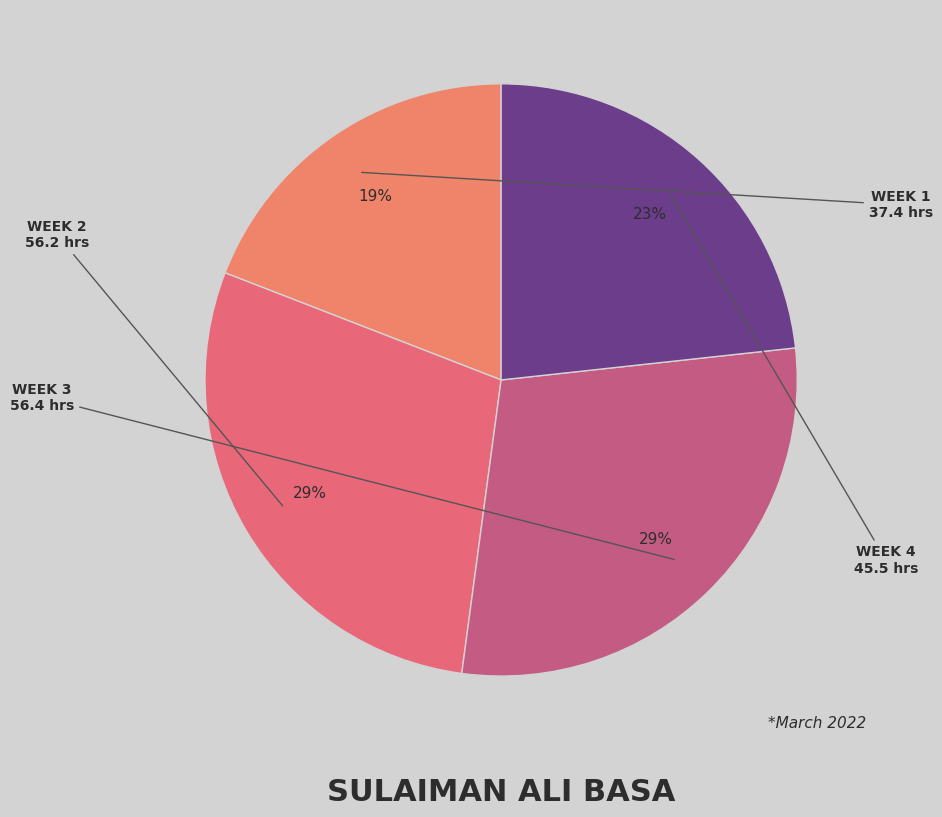

How many slices are in this pie chart?

4